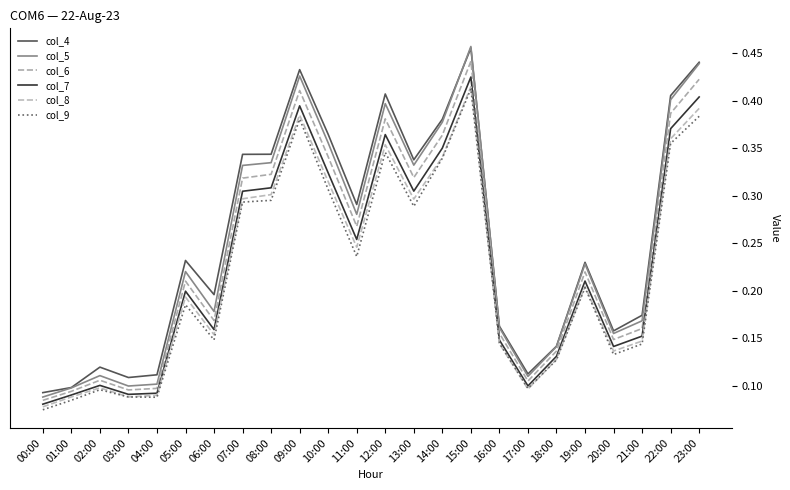

Rank the categories by col_4 value from lowest to highest.

00:00, 01:00, 03:00, 04:00, 17:00, 02:00, 18:00, 20:00, 16:00, 21:00, 06:00, 19:00, 05:00, 11:00, 13:00, 07:00, 08:00, 10:00, 14:00, 22:00, 12:00, 09:00, 23:00, 15:00